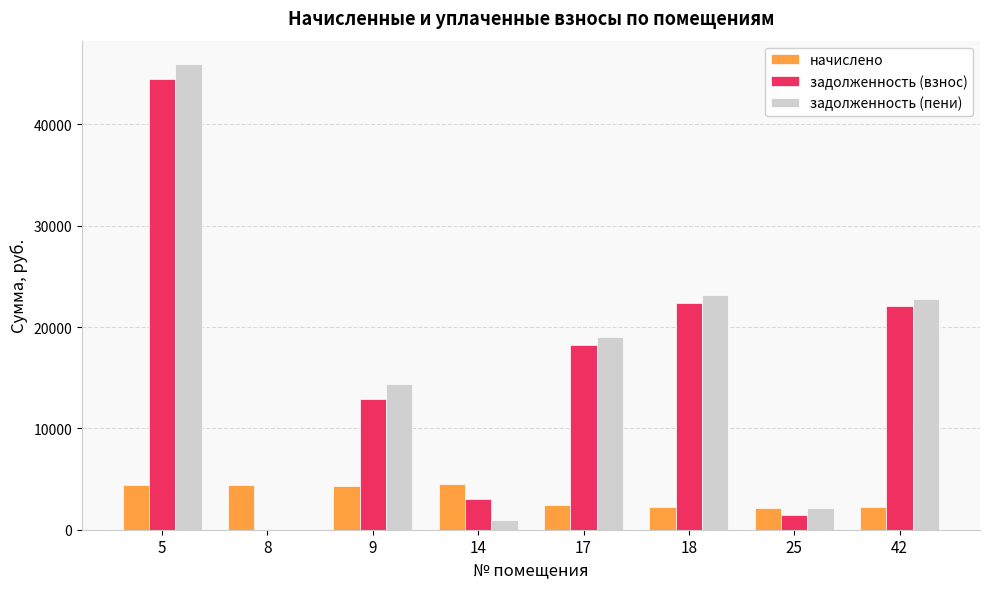

Which series changed the most between 8 and 18?

задолженность (пени)